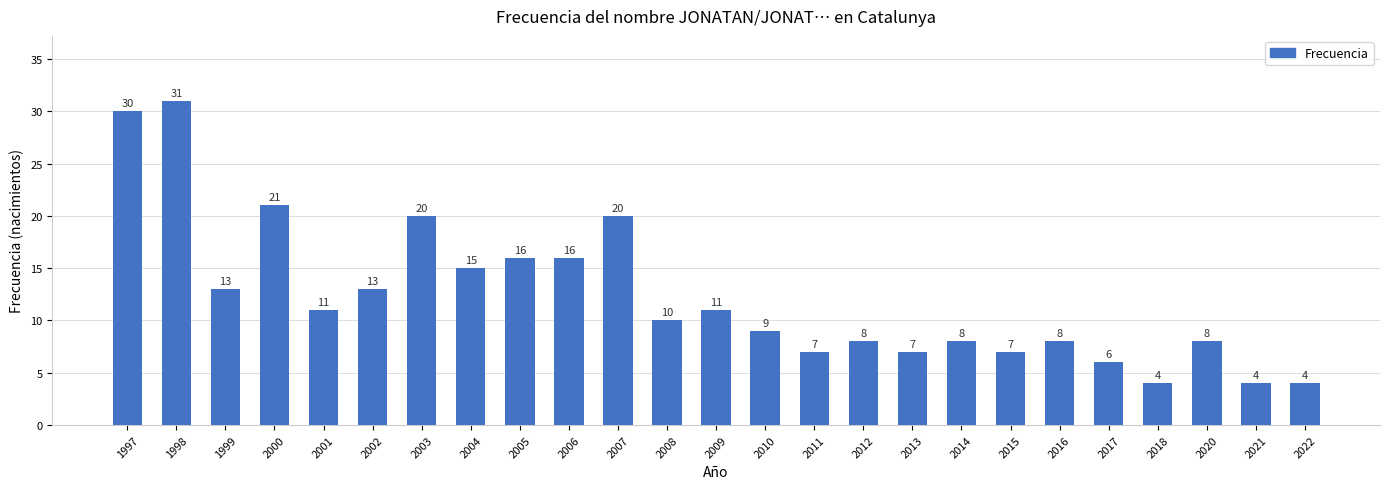

How many data points are less than 10?

12